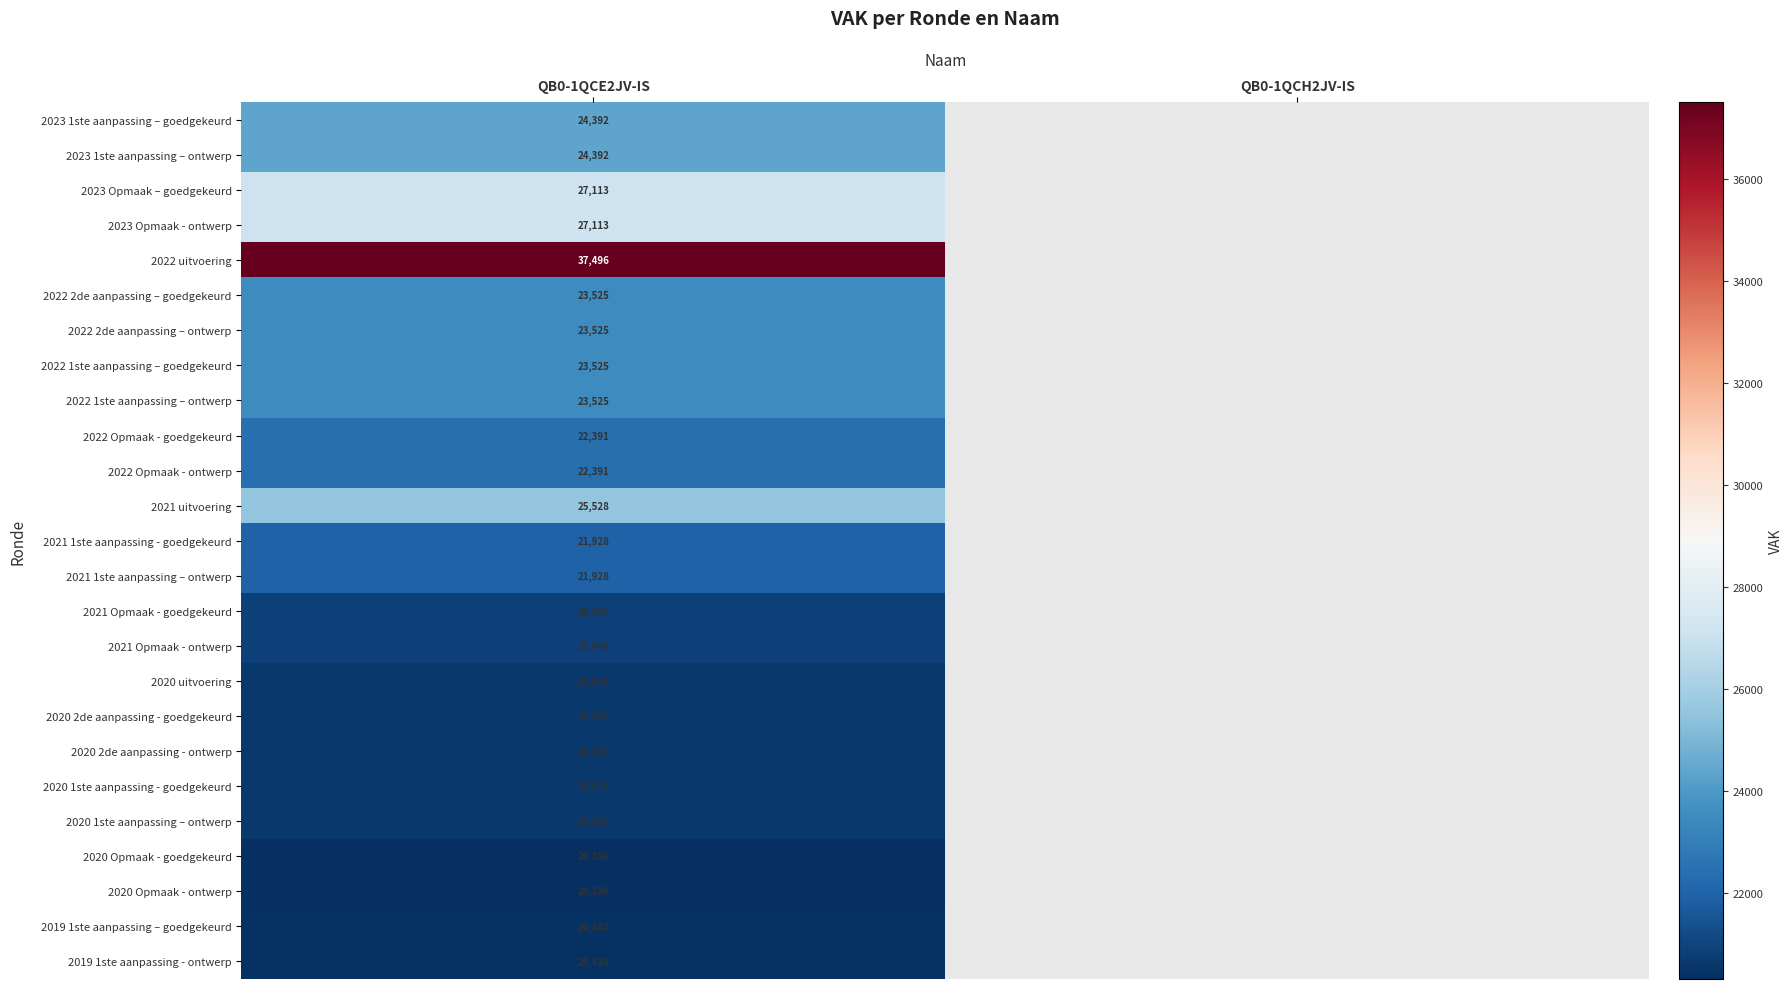

What is the total value across all series at QB0-1QCE2JV-IS?

575057